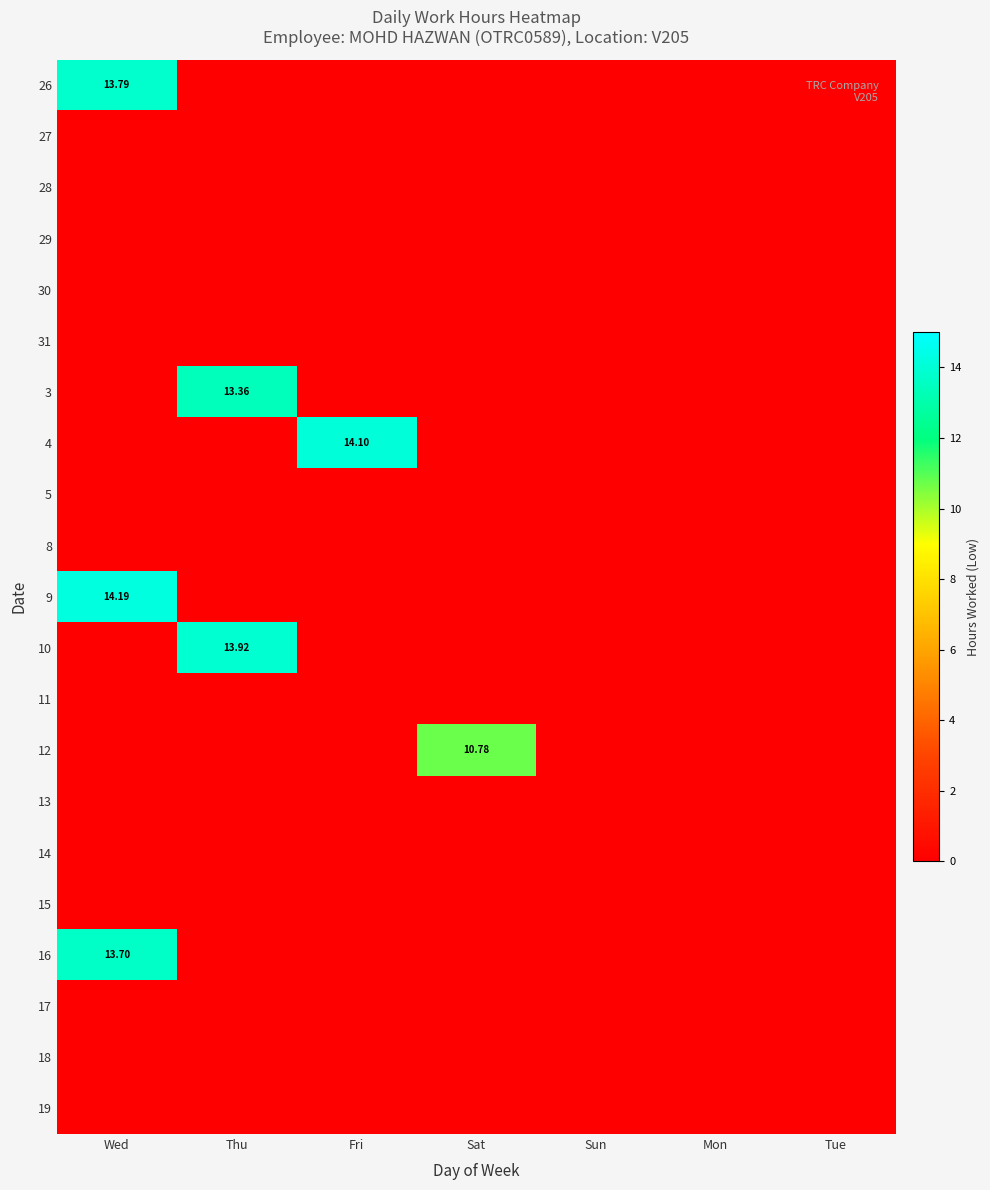

How many data points does each series have?

7